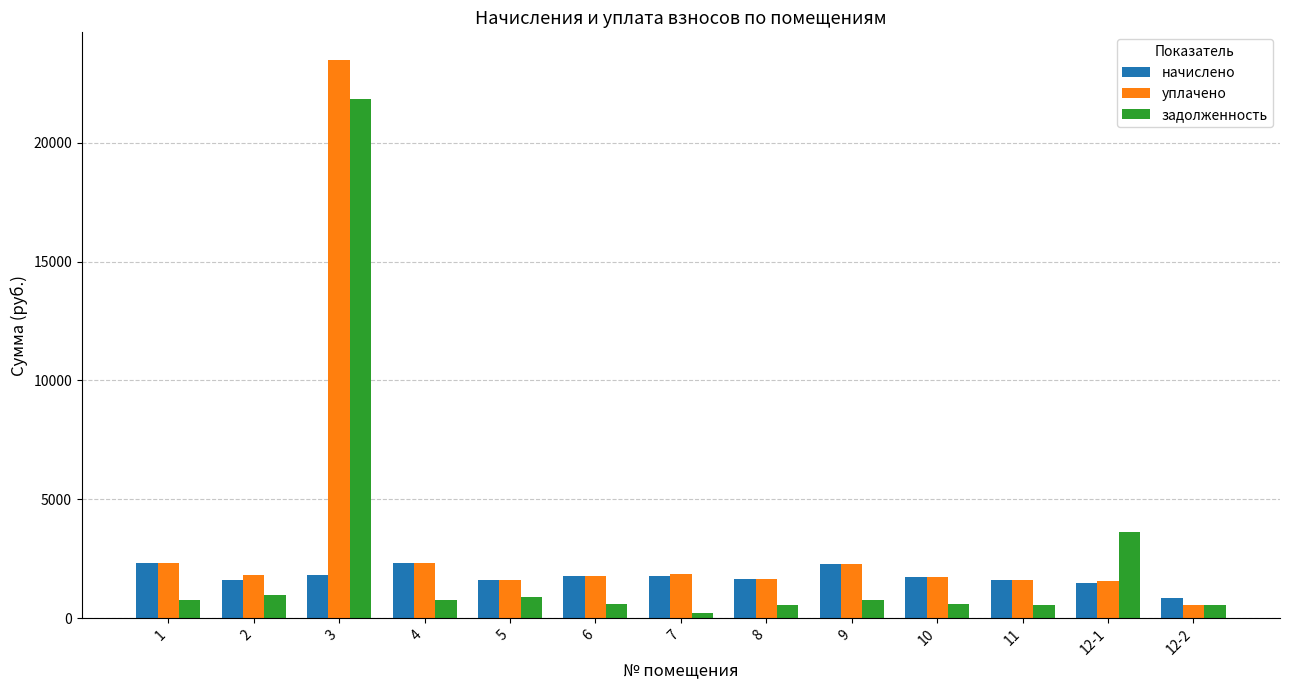

Count the number of categories in the chart.

13